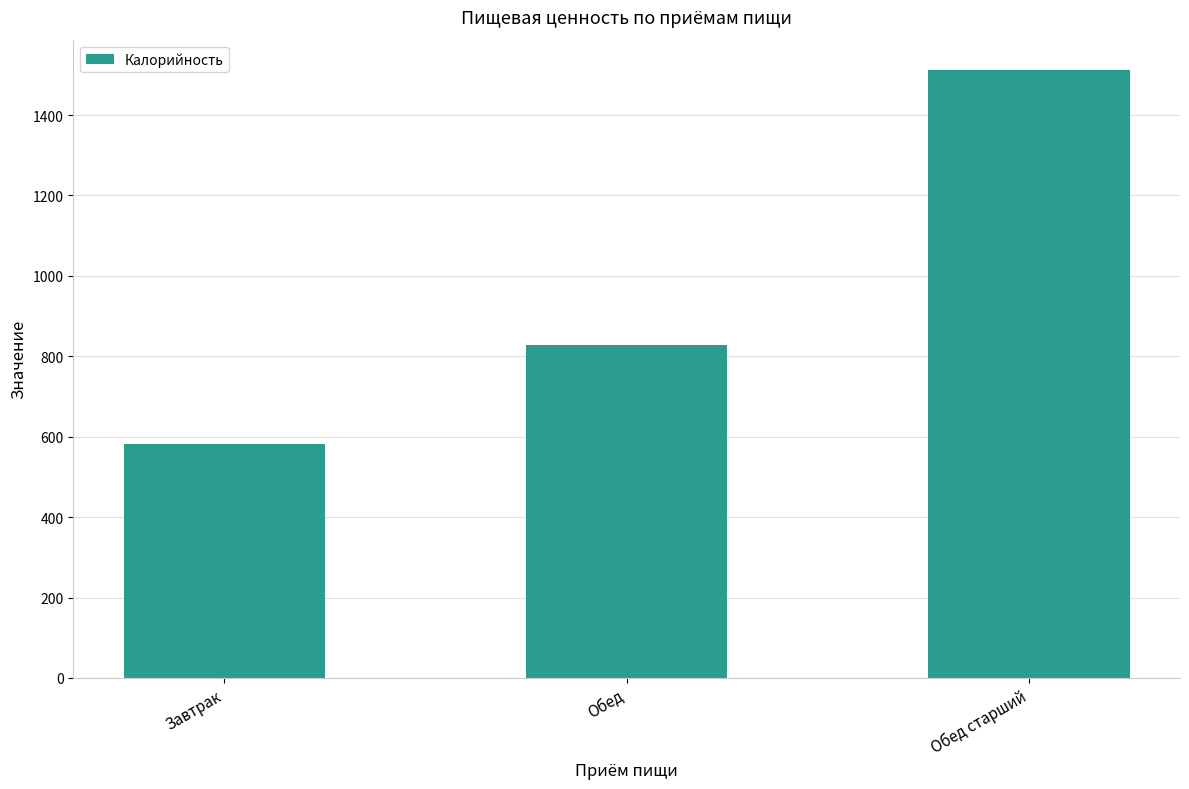

Between Обед старший and Обед, which is larger?

Обед старший